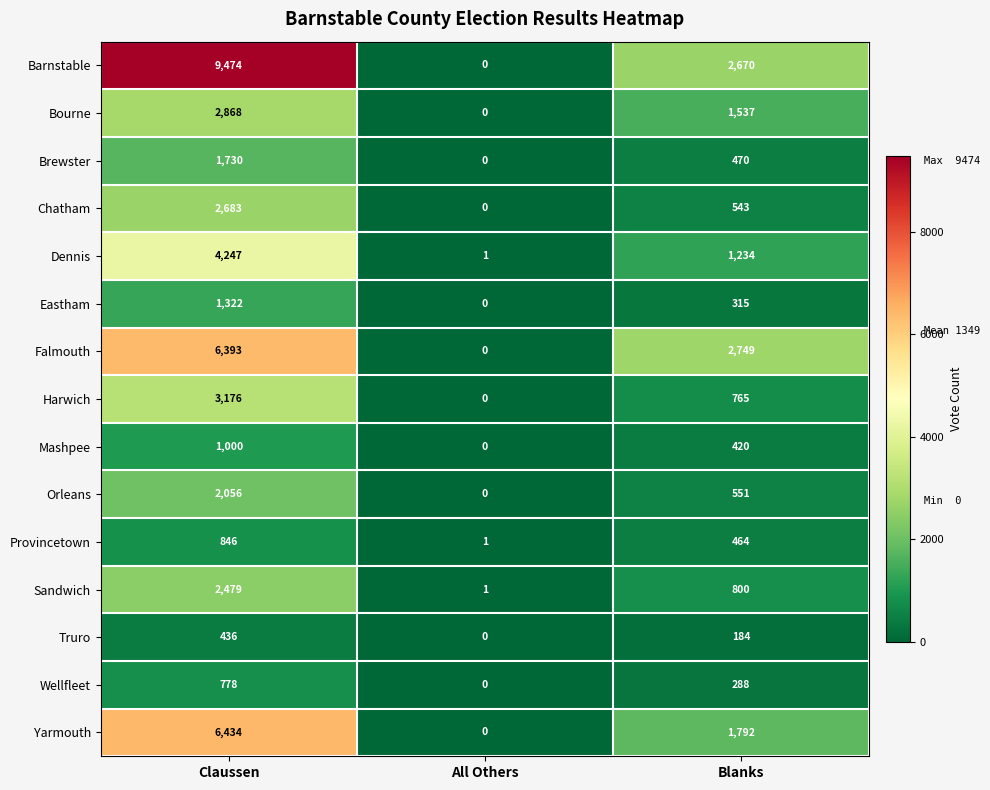

At Claussen, list the series in order from smallest to largest.

Truro, Wellfleet, Provincetown, Mashpee, Eastham, Brewster, Orleans, Sandwich, Chatham, Bourne, Harwich, Dennis, Falmouth, Yarmouth, Barnstable